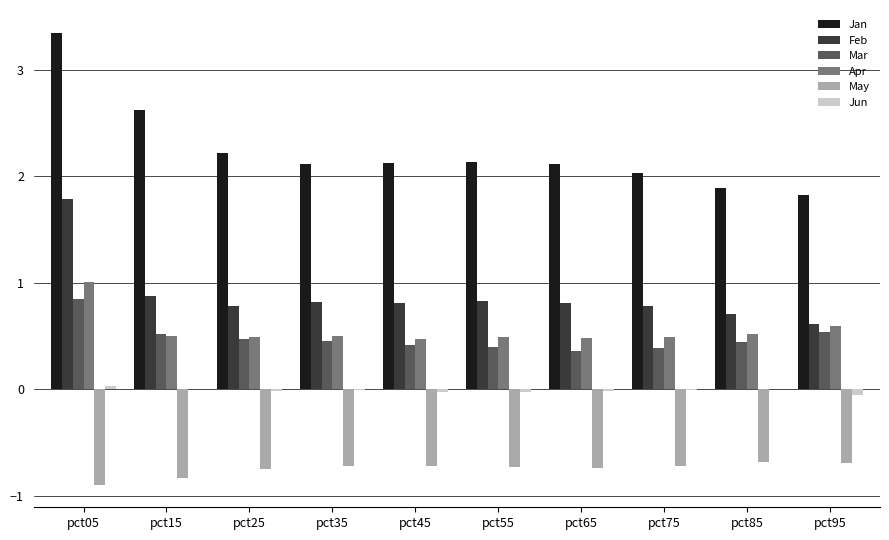

What is the approximate value of Jan at pct65?

2.1